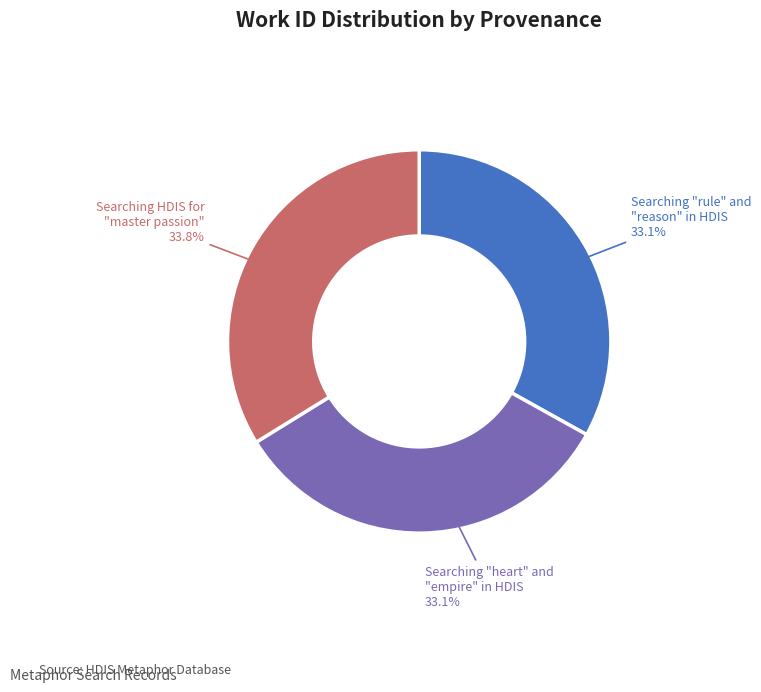

To the nearest percent, what is the average slice percentage?

33%